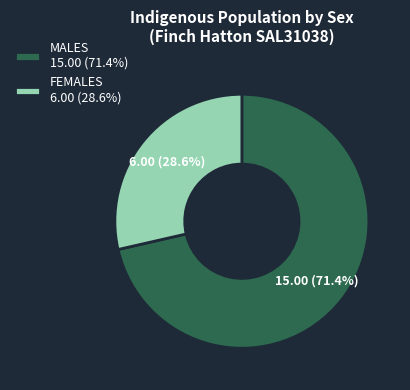

What percentage is the MALES slice, to the nearest percent?

71%